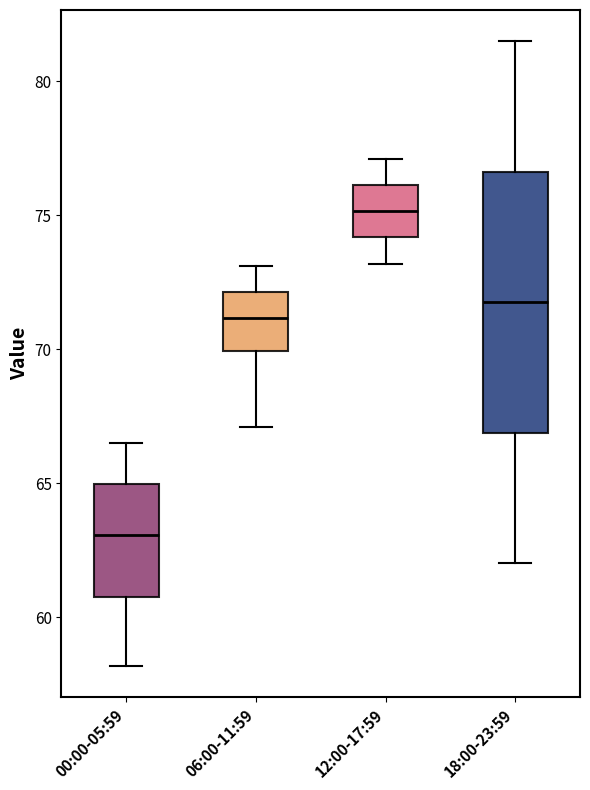

Reading left to right, transcribe this box plot: for each box, give where its median line is, the range the box spans, and where its two whiskers end, as read against the y-axis. The values are not printed on the chart, so give them approximately, as read against the axis.

00:00-05:59: median 63.0, box 61.0 to 65.0, whiskers 58.0 to 66.5
06:00-11:59: median 71.0, box 70.0 to 72.0, whiskers 67.0 to 73.0
12:00-17:59: median 75.0, box 74.0 to 76.0, whiskers 73.0 to 77.0
18:00-23:59: median 72.0, box 67.0 to 76.5, whiskers 62.0 to 81.5